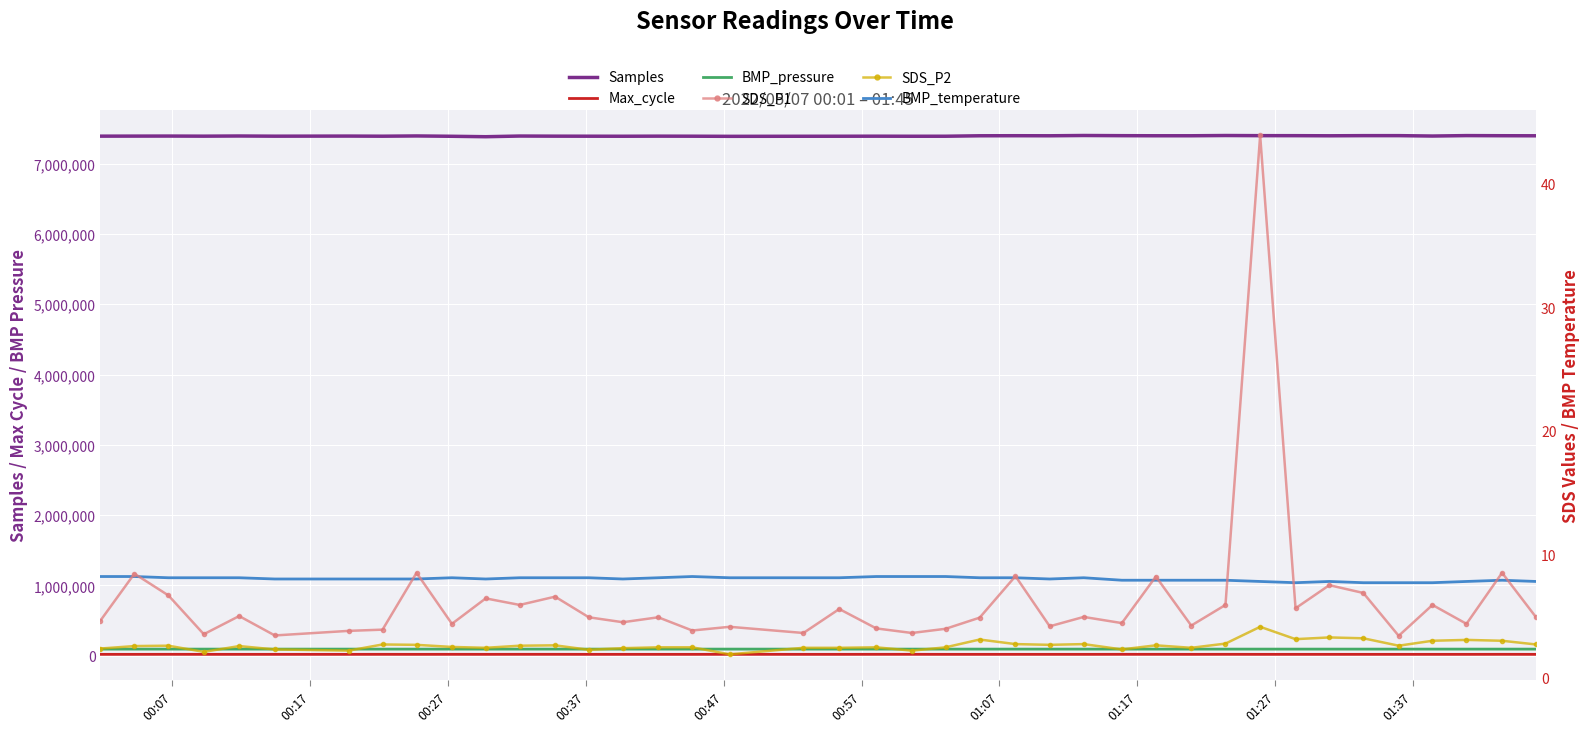

Where is the first local minimum for Samples?

00:37